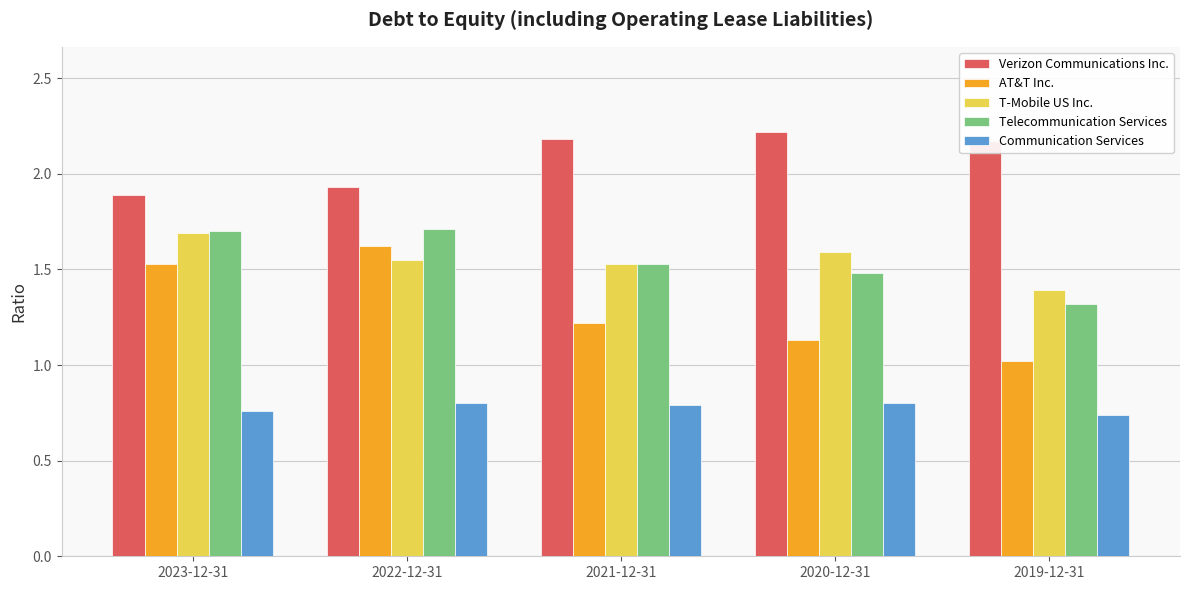

How many distinct data groups are displayed?

5